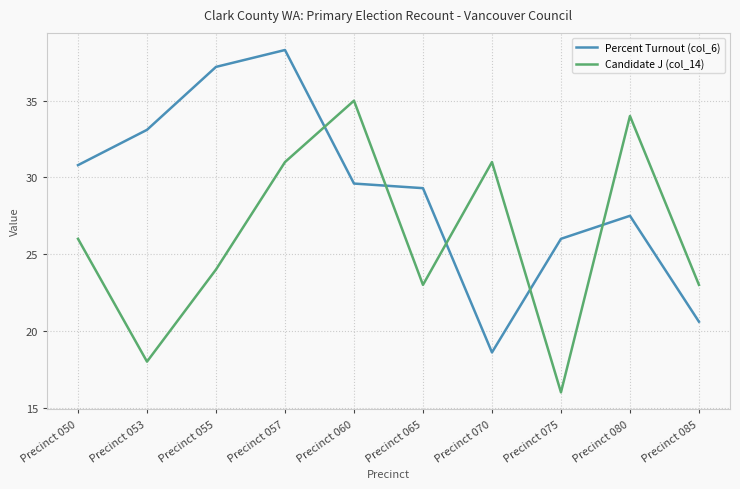

What is the approximate value of Percent Turnout (col_6) at Precinct 050?

30.8